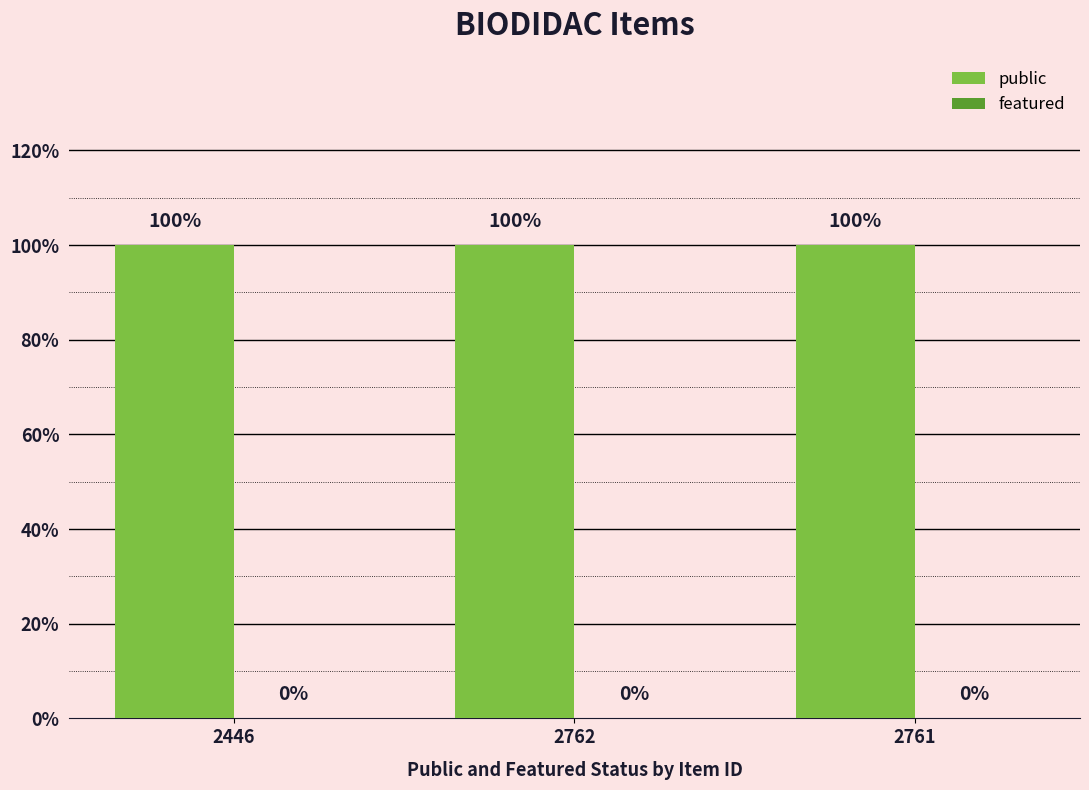

Rank the series by their average value, from highest to lowest.

public, featured